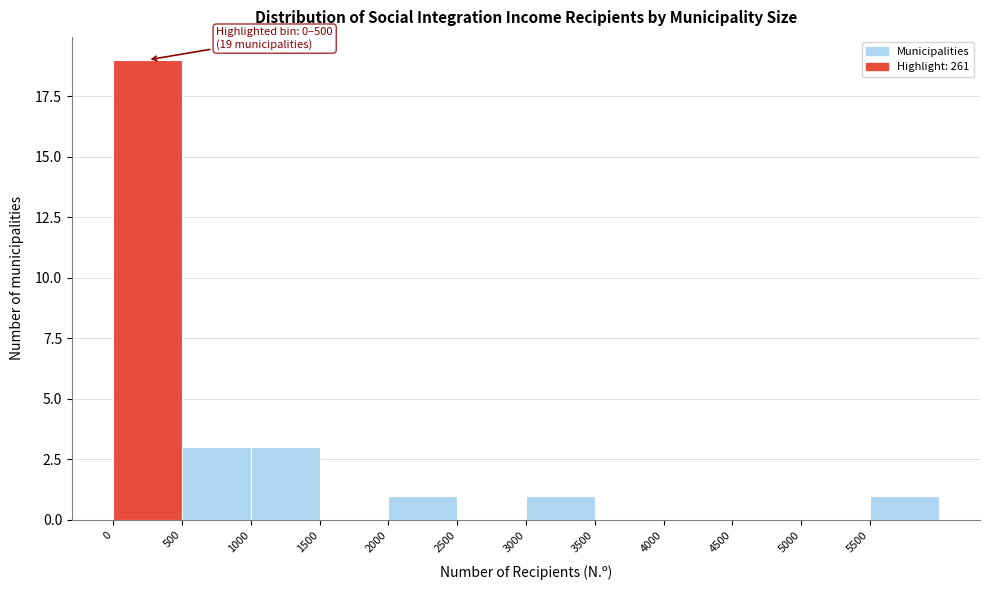

Which range on the x-axis has the tallest bar?

0 to 500